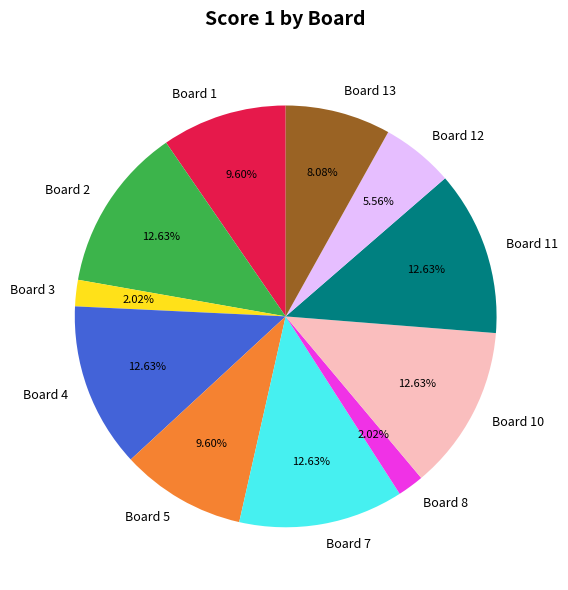

Which has a higher value, Board 4 or Board 3?

Board 4